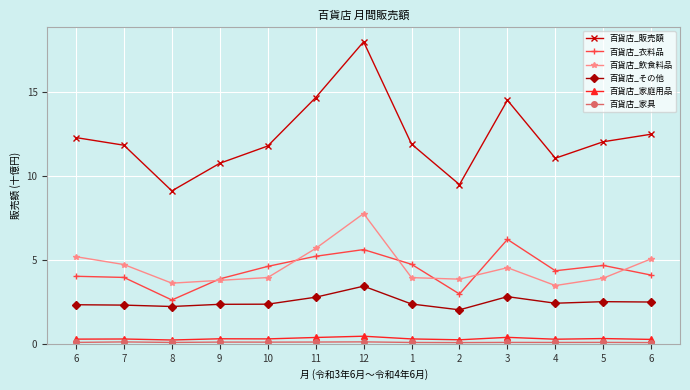

Reading left to right, transcribe all the data shown in this chart.

百貨店_販売額: 12.3	11.8	9.1	10.7	11.8	14.6	18.0	11.9	9.5	14.5	11.0	12.0	12.5
百貨店_衣料品: 4.0	3.9	2.6	3.9	4.6	5.2	5.6	4.7	3.0	6.2	4.3	4.7	4.1
百貨店_飲食料品: 5.2	4.7	3.6	3.8	3.9	5.7	7.7	3.9	3.8	4.5	3.5	3.9	5.1
百貨店_その他: 2.3	2.3	2.2	2.3	2.4	2.8	3.4	2.4	2.0	2.8	2.4	2.5	2.5
百貨店_家庭用品: 0.3	0.3	0.2	0.3	0.3	0.4	0.5	0.3	0.2	0.4	0.3	0.3	0.3
百貨店_家具: 0.1	0.1	0.1	0.1	0.1	0.1	0.1	0.1	0.1	0.1	0.1	0.1	0.1